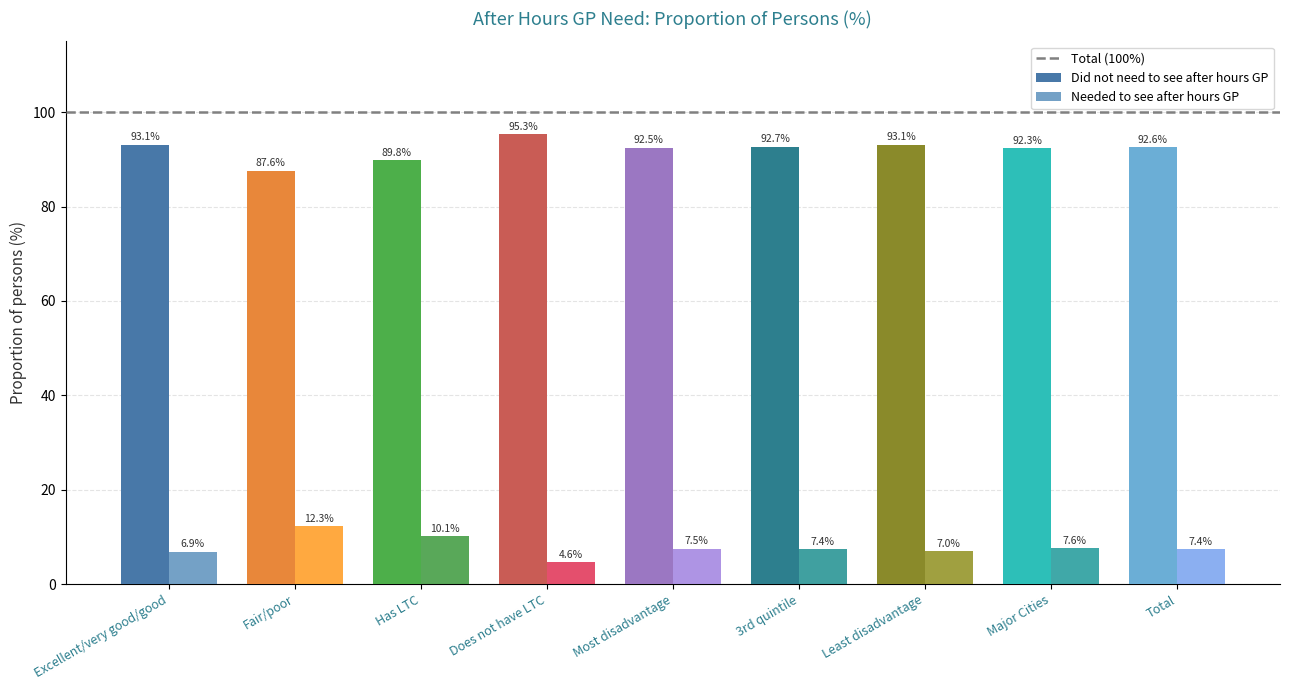

Where does the Needed to see after hours GP series first go above 7?

Fair/poor